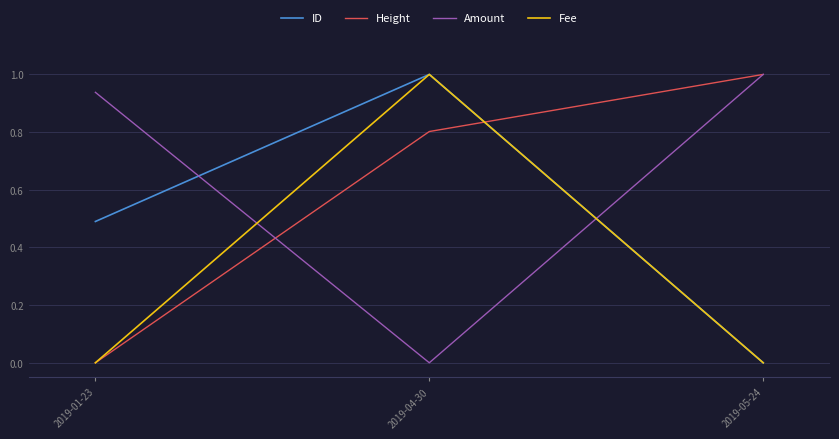

Which series has the largest total across all categories?

Amount